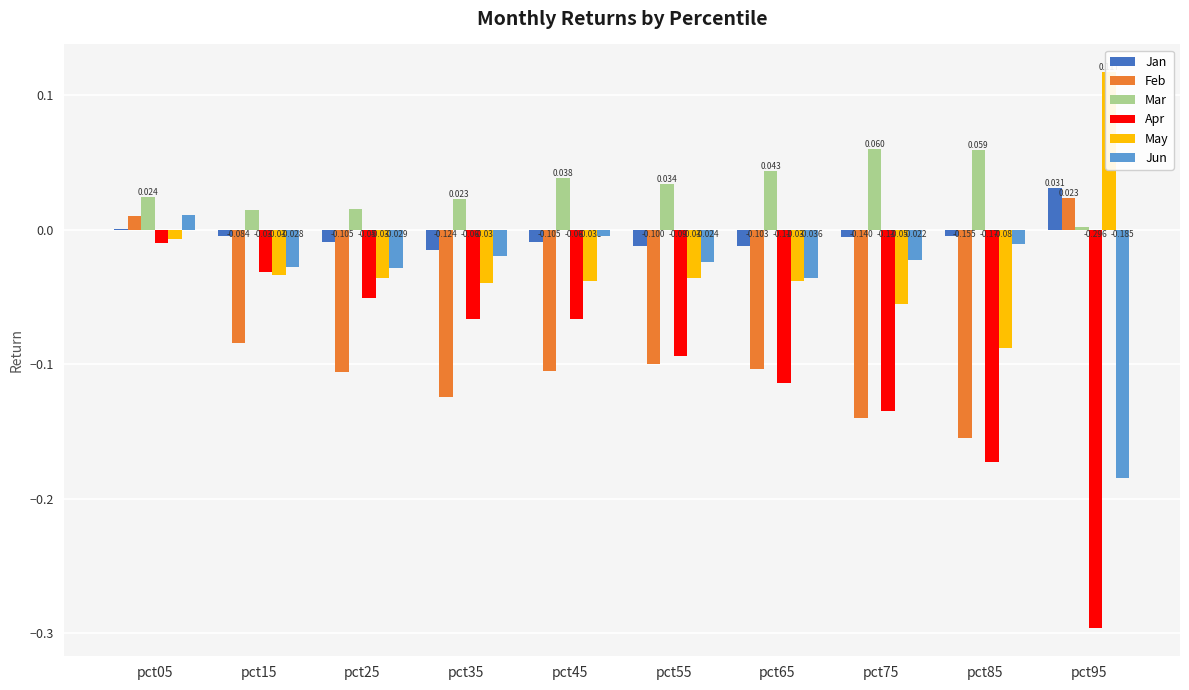

Reading left to right, list all the values displayed in this chart.

Jan: pct05=0.0	pct15=-0.0	pct25=-0.0	pct35=-0.0	pct45=-0.0	pct55=-0.0	pct65=-0.0	pct75=-0.0	pct85=-0.0	pct95=0.0
Feb: pct05=0.0	pct15=-0.1	pct25=-0.1	pct35=-0.1	pct45=-0.1	pct55=-0.1	pct65=-0.1	pct75=-0.1	pct85=-0.2	pct95=0.0
Mar: pct05=0.0	pct15=0.0	pct25=0.0	pct35=0.0	pct45=0.0	pct55=0.0	pct65=0.0	pct75=0.1	pct85=0.1	pct95=0.0
Apr: pct05=-0.0	pct15=-0.0	pct25=-0.1	pct35=-0.1	pct45=-0.1	pct55=-0.1	pct65=-0.1	pct75=-0.1	pct85=-0.2	pct95=-0.3
May: pct05=-0.0	pct15=-0.0	pct25=-0.0	pct35=-0.0	pct45=-0.0	pct55=-0.0	pct65=-0.0	pct75=-0.1	pct85=-0.1	pct95=0.1
Jun: pct05=0.0	pct15=-0.0	pct25=-0.0	pct35=-0.0	pct45=-0.0	pct55=-0.0	pct65=-0.0	pct75=-0.0	pct85=-0.0	pct95=-0.2